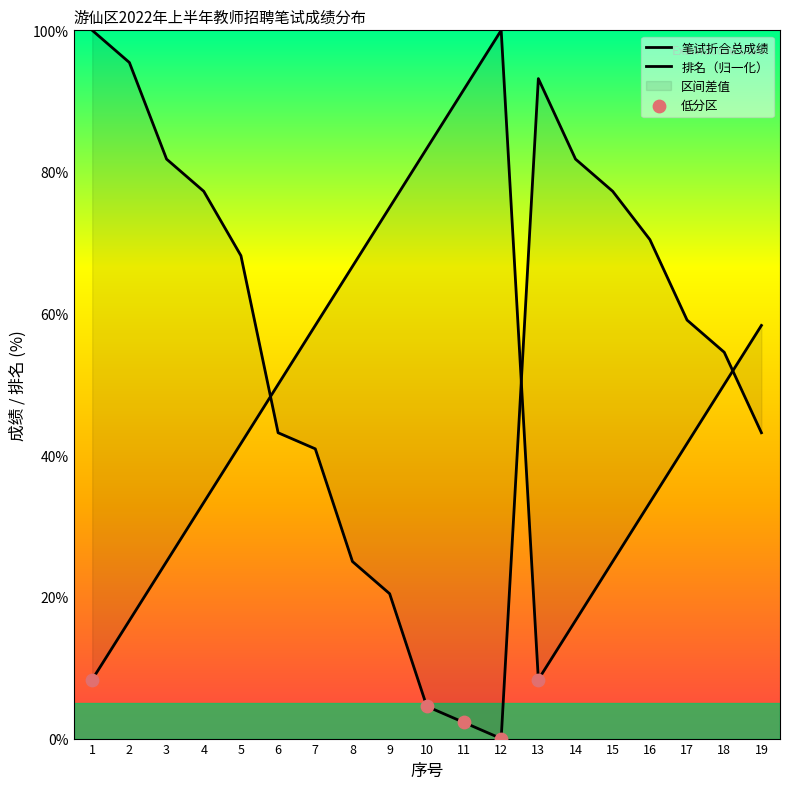

At which category is the sum across all series the highest?

2